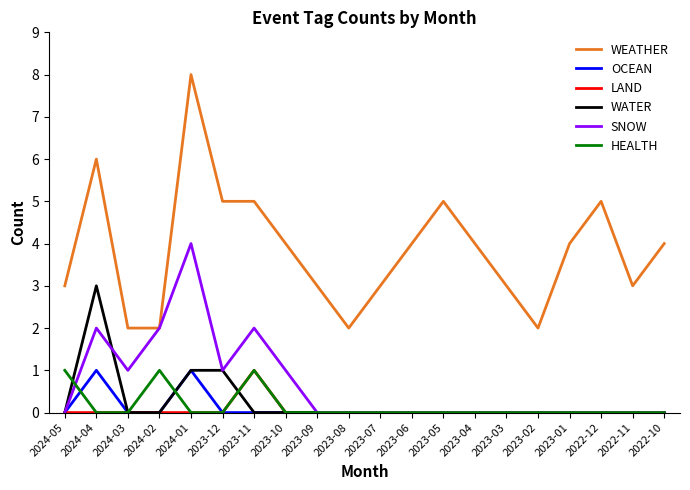

What is the spread (max minus min) of values at 2023-11?

5